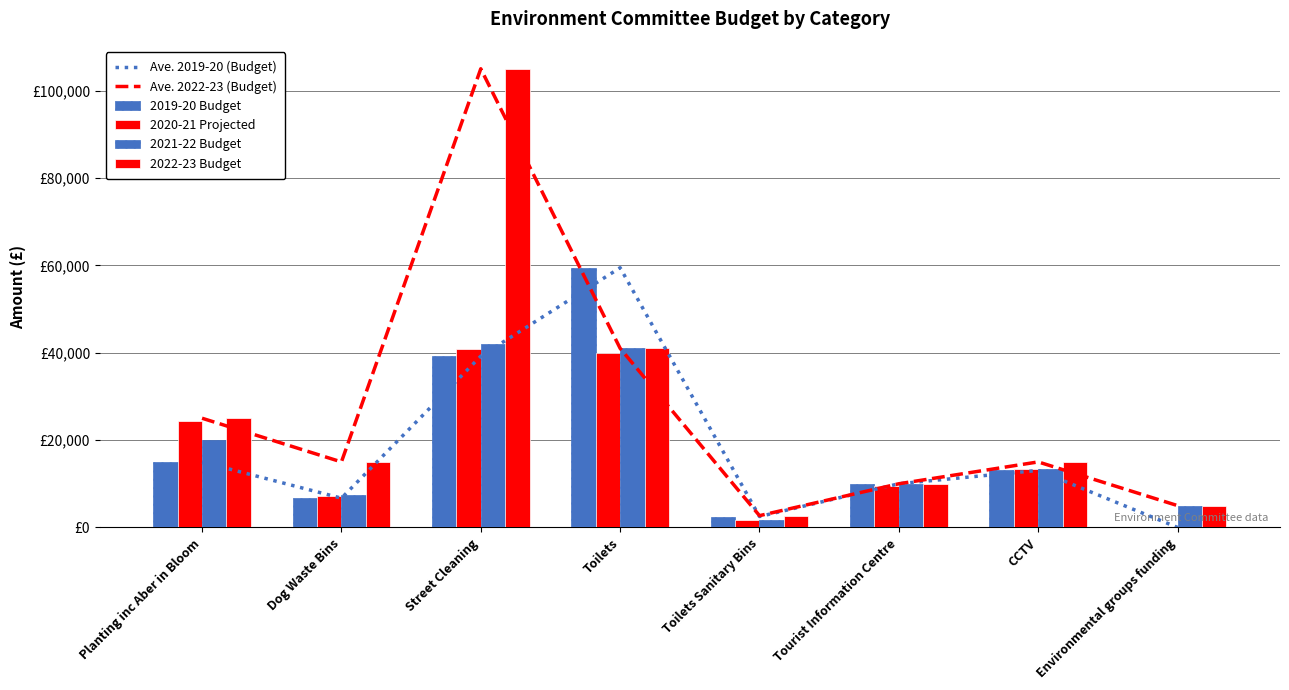

What is the minimum value for 2021-22 Budget?

1700